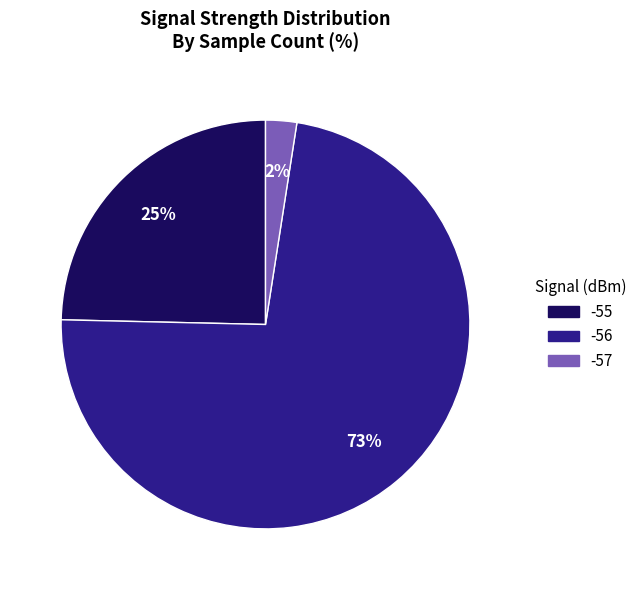

To the nearest percent, what is the average slice percentage?

33%